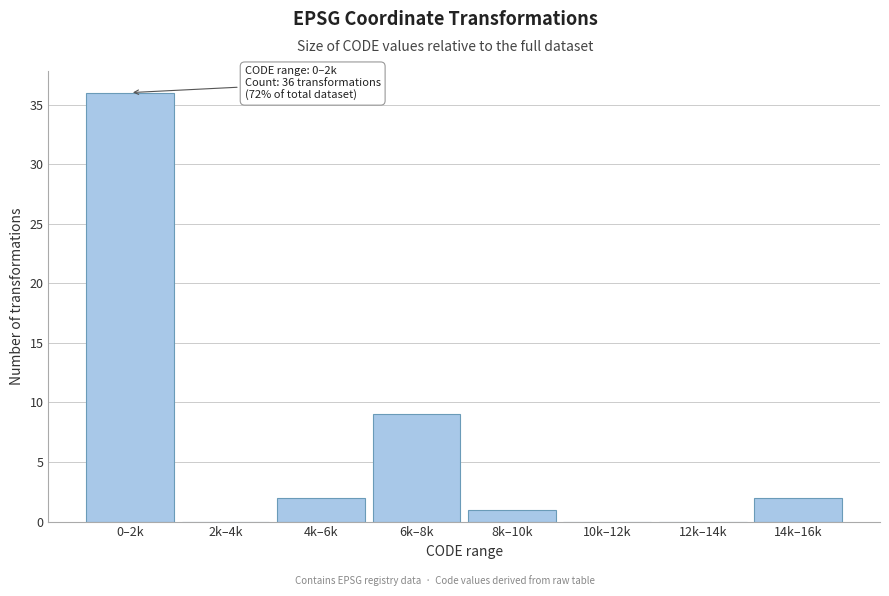

Reading left to right, list all the values displayed in this chart.

0–2k=36	2k–4k=0	4k–6k=2	6k–8k=9	8k–10k=1	10k–12k=0	12k–14k=0	14k–16k=2